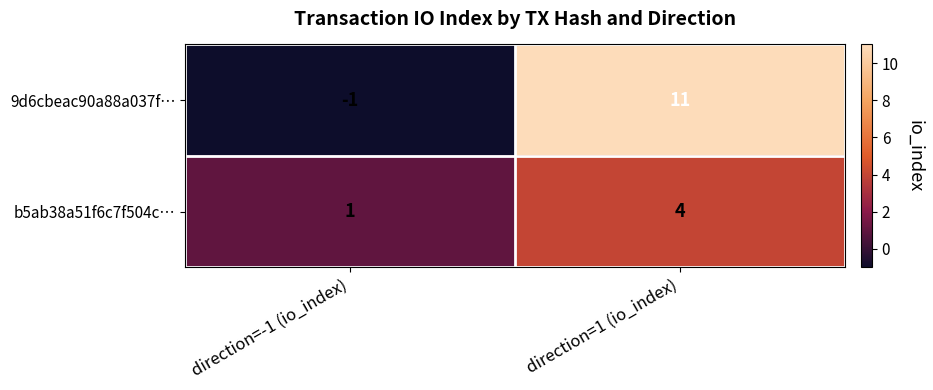

Reading left to right, list all the values displayed in this chart.

9d6cbeac90a88a037f…: -1	11
b5ab38a51f6c7f504c…: 1	4